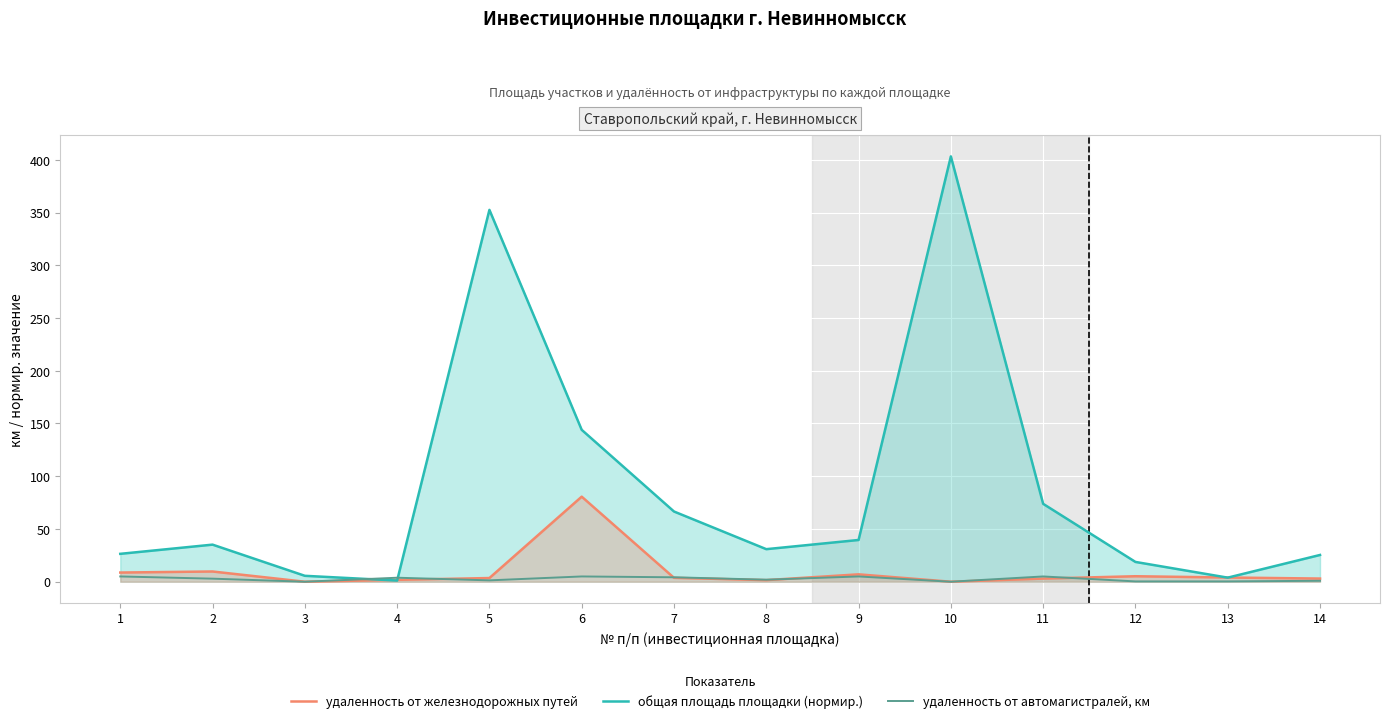

What is the difference between the общая площадь площадки (нормир.) values at 10 and 4?

402.1